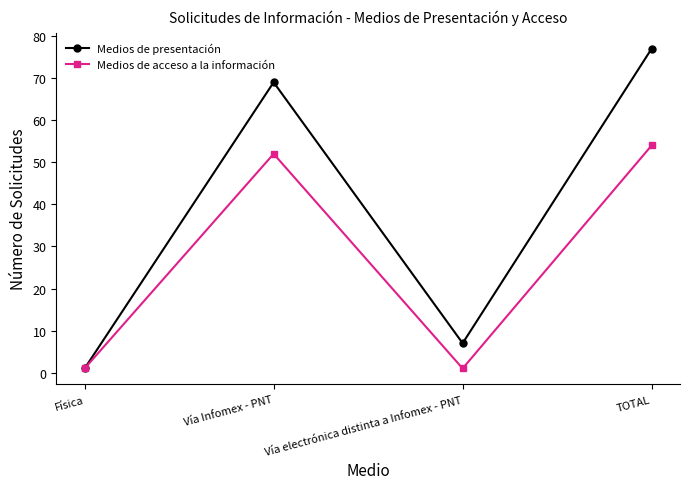

At which label is Medios de presentación closest to 39?

Vía Infomex - PNT